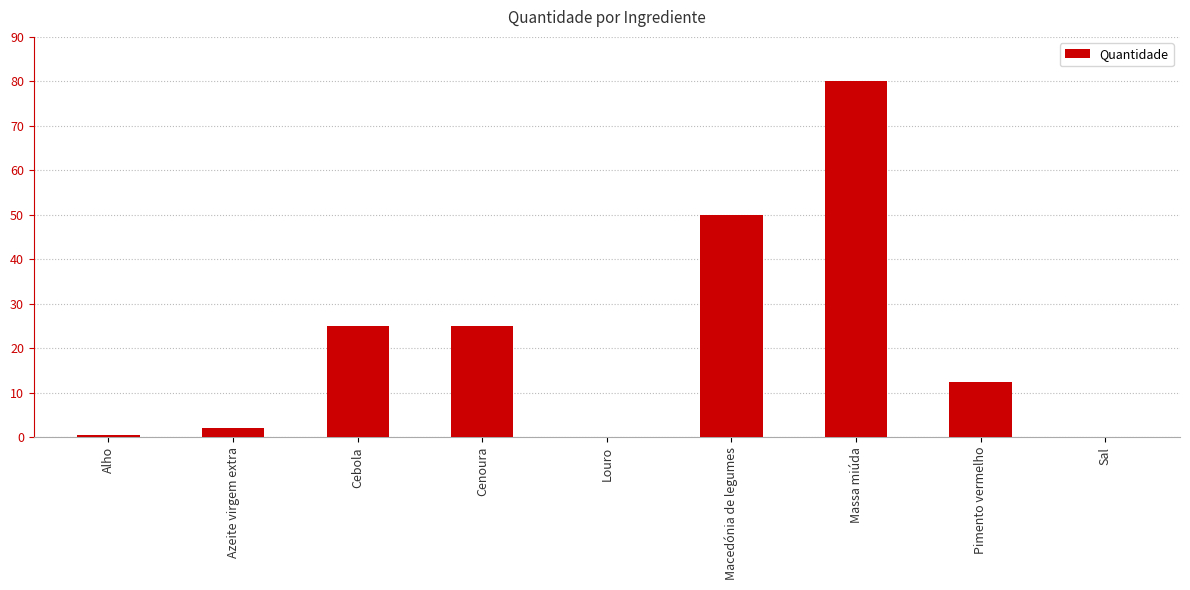

Are the bars horizontal?

No